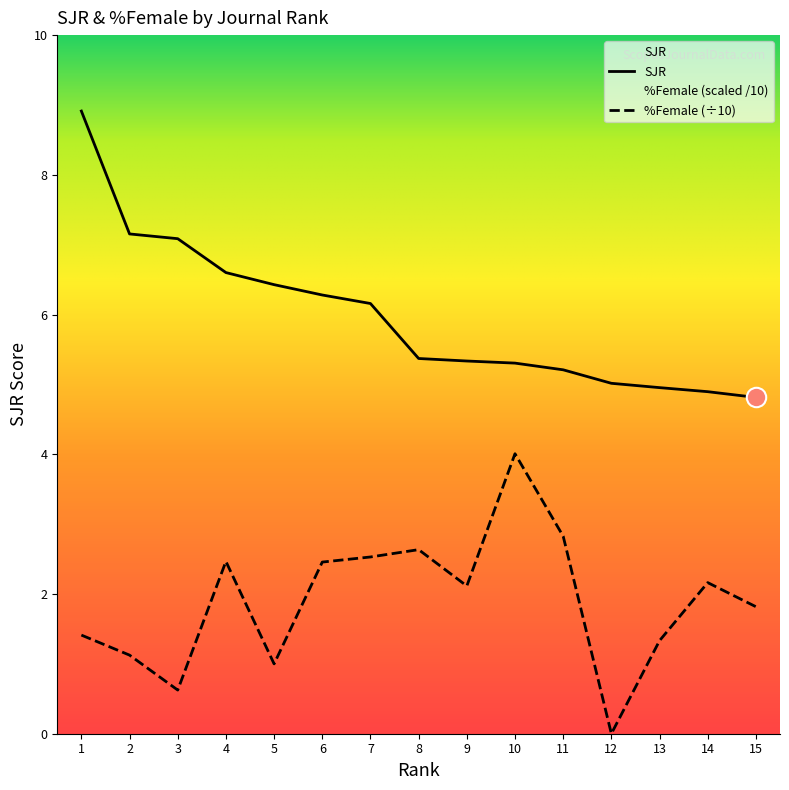

Which category has the highest value in the %Female series?

10